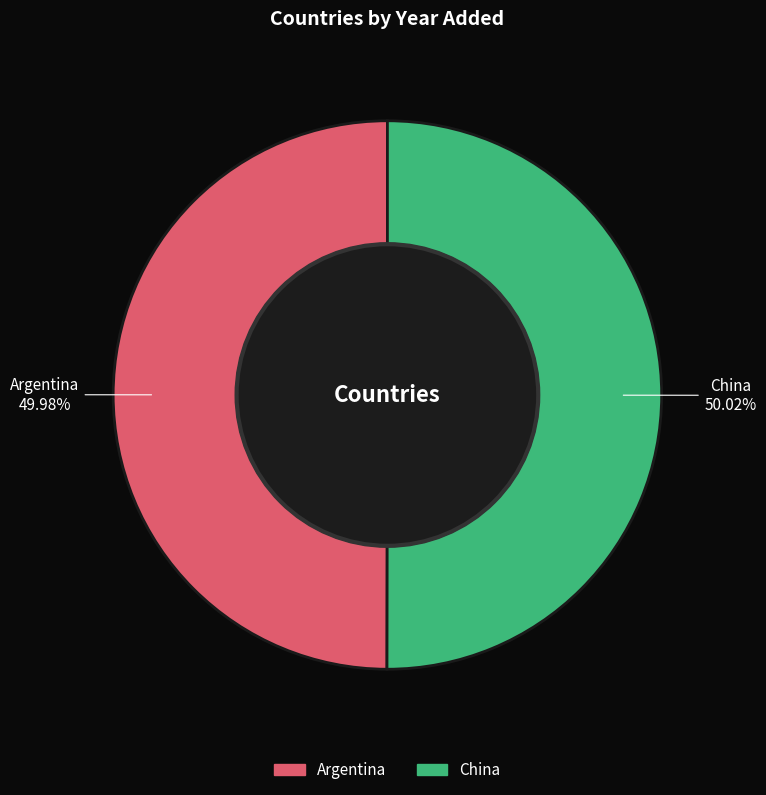

What is the ratio of the value at Argentina to the value at China?

1.0